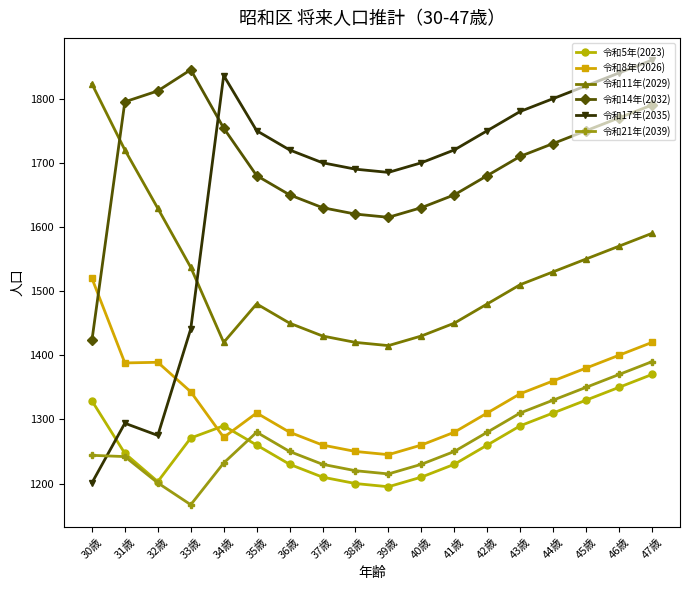

Between which two adjacent categories do 令和21年(2039) and 令和17年(2035) first intersect?

30歳 and 31歳